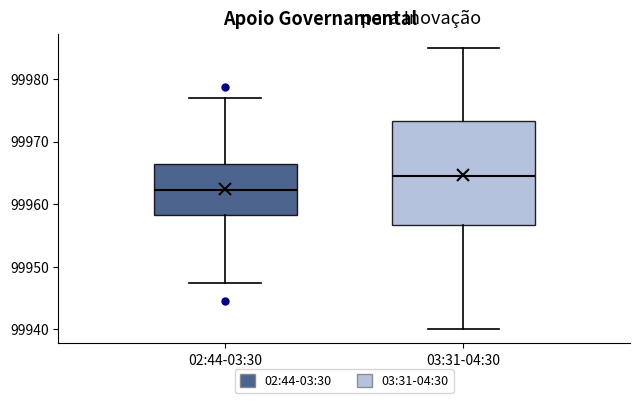

Comparing the boxes themselves (not the whiskers), which one is the tallest?

03:31-04:30